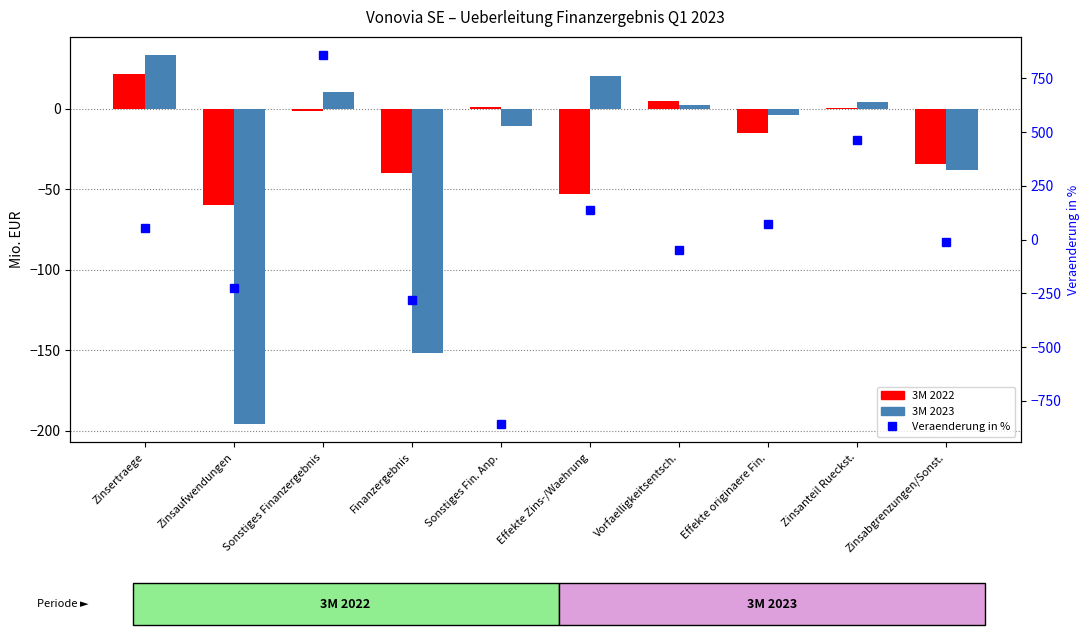

At how many categories does at least one series exceed -673?

10